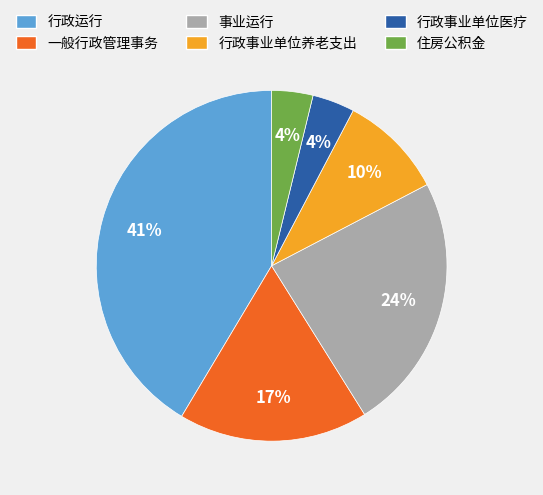

Approximately how many times larger is the value at 住房公积金 compared to 行政事业单位养老支出?

0.4